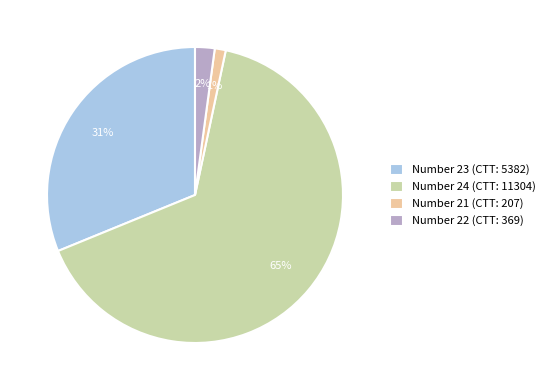

The Number 23 (CTT: 5382) slice represents 31% of the pie. True or false?

True